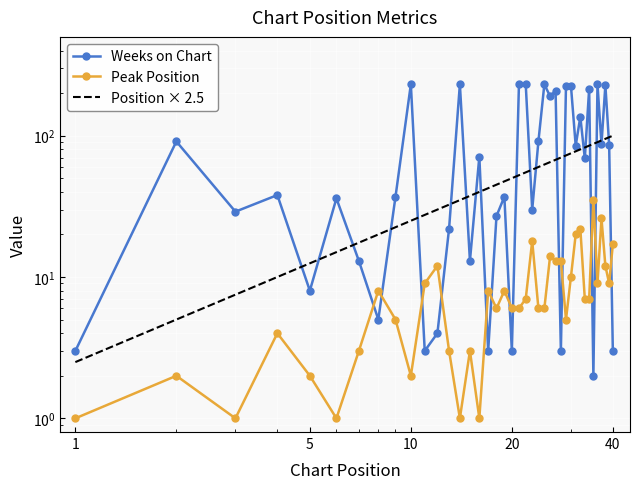

List the series in order of their overall mean, lowest first.

Peak Position, Weeks on Chart